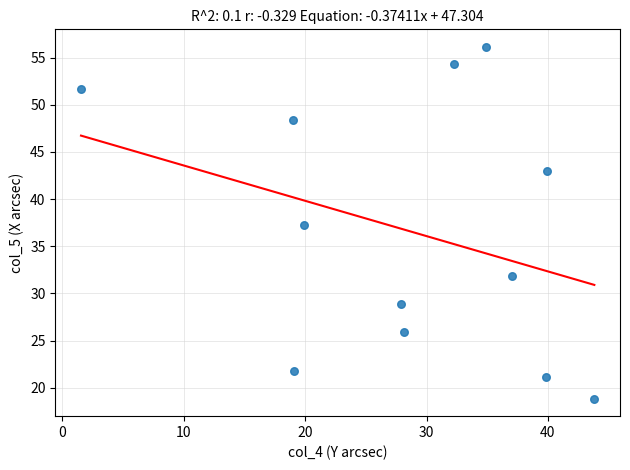

What is the average X value?

28.6